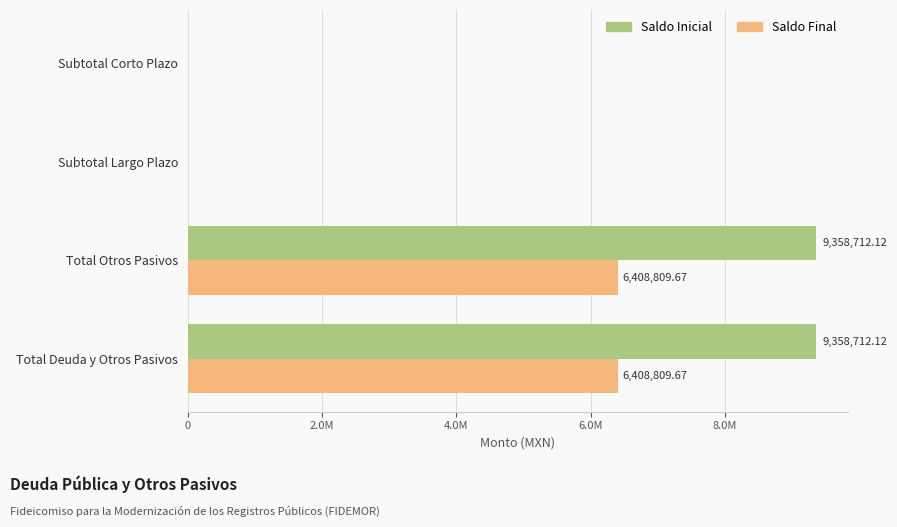

What are all the series names shown in the legend?

Saldo Inicial, Saldo Final